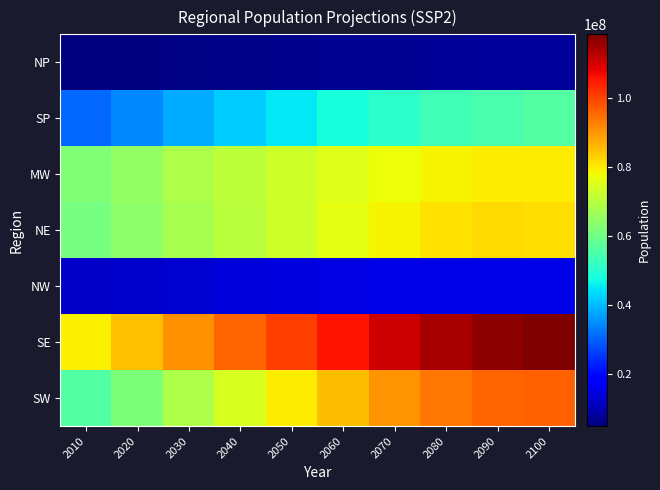

Reading right to left, list all the values displayed in this chart.

NP: 2100=7781800	2090=7626041	2080=7410113	2070=7123907	2060=6777039	2050=6439439	2040=6128040	2030=5762437	2020=5353496	2010=4956777
SP: 2100=56013955	2090=54958549	2080=53301407	2070=50973895	2060=47991390	2050=44867352	2040=41797237	2030=38239802	2020=34476249	2010=30846426
MW: 2100=79536154	2090=79587063	2080=78893052	2070=77385788	2060=75120828	2050=72838679	2040=70908118	2030=68344446	2020=65159560	2010=62168745
NE: 2100=81534807	2090=81697443	2080=80827347	2070=78897664	2060=76066450	2050=72943607	2040=70283993	2030=67414211	2020=64028981	2010=61044845
NW: 2100=15508570	2090=15576435	2080=15474890	2070=15194223	2060=14746141	2050=14262053	2040=13829760	2030=13310583	2020=12704074	2010=12100240
SE: 2100=118315764	2090=116799492	2080=114179812	2070=110353640	2060=105494062	2050=100507471	2040=95977293	2030=90850681	2020=85069973	2010=79346403
SW: 2100=96574989	2090=95770658	2080=93634215	2070=90075290	2060=85118288	2050=79571975	2040=74226368	2030=68334815	2020=62056210	2010=56211570